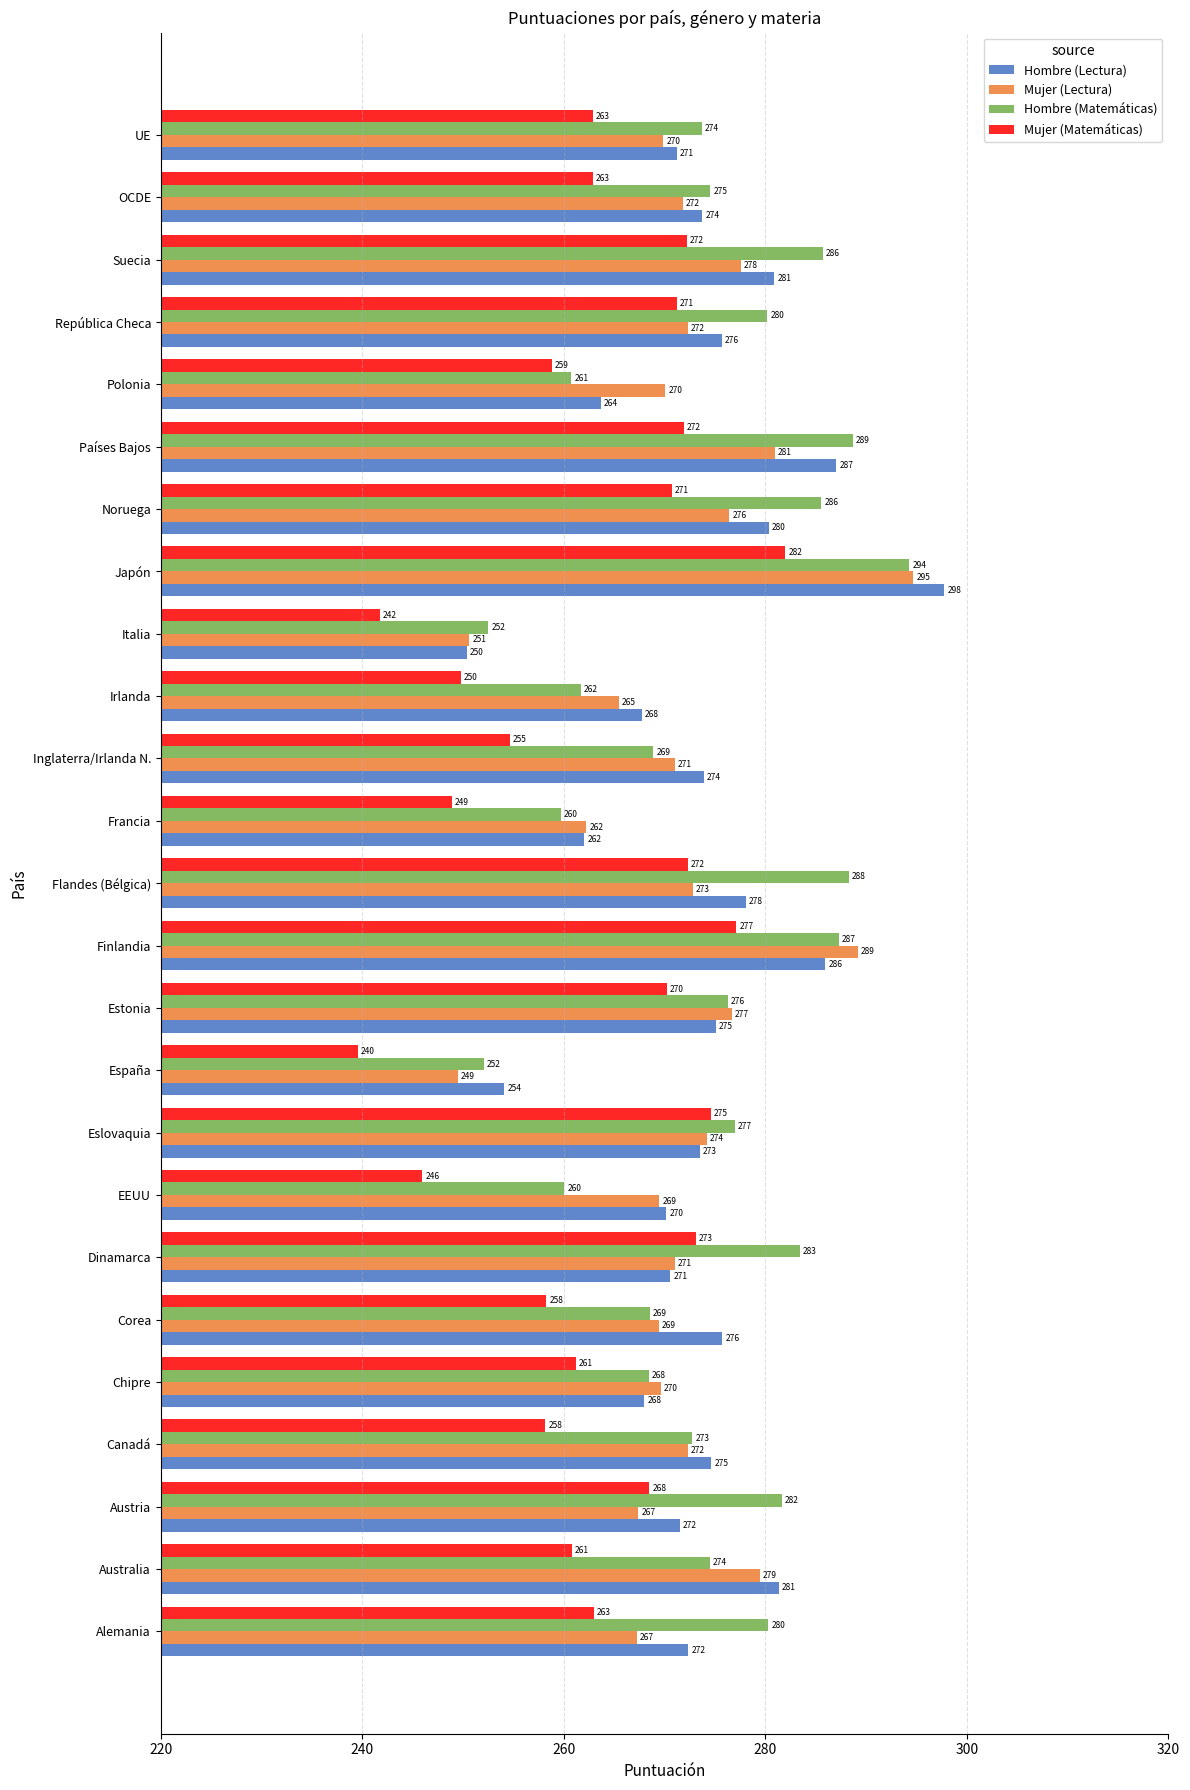

Between Austria and Finlandia, which series saw the biggest shift?

Mujer (Lectura)